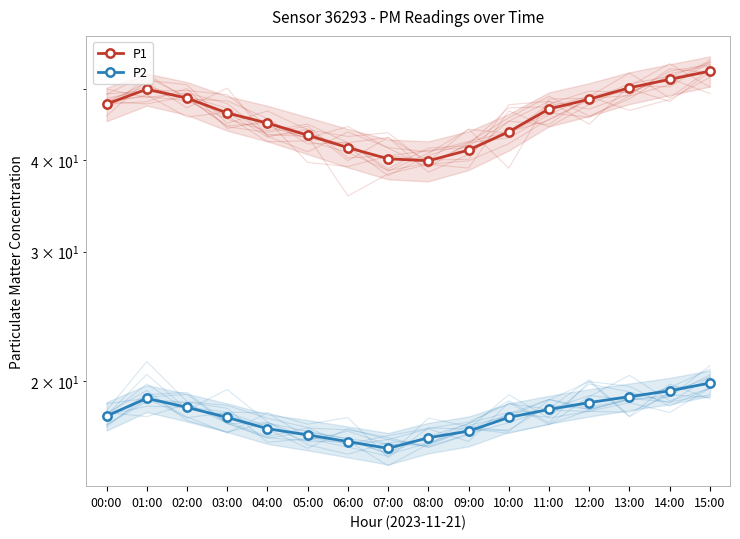

What is the label of the 3rd point from the left?

02:00